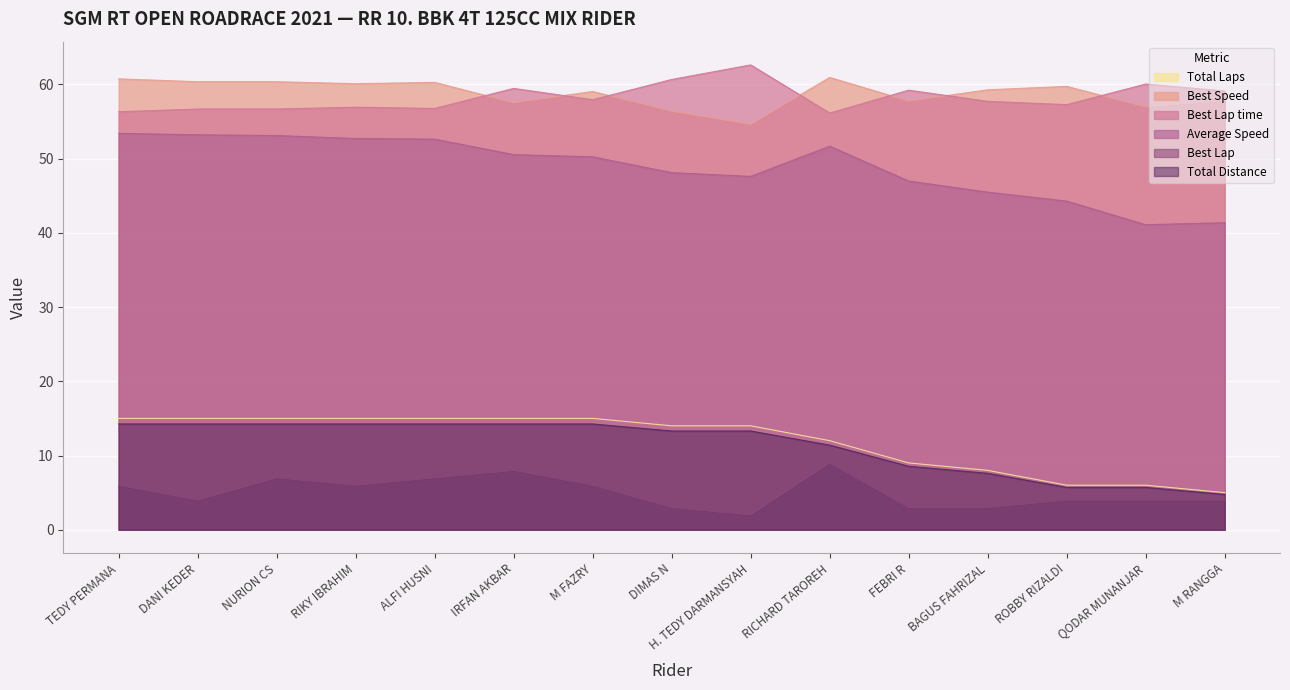

At which label is Average Speed closest to 47?

FEBRI R